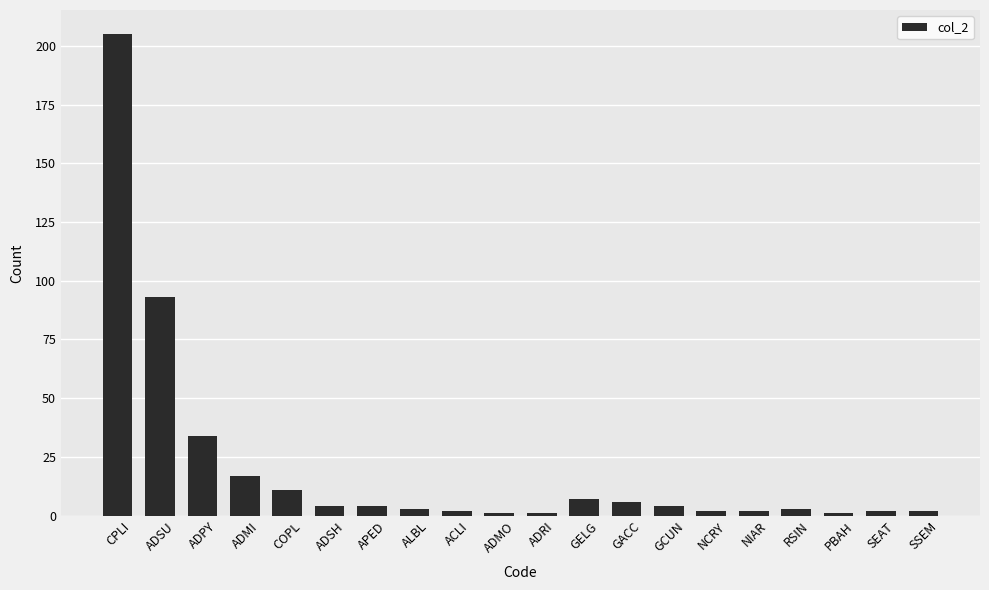

Is it true that the value at GACC is 6?

True